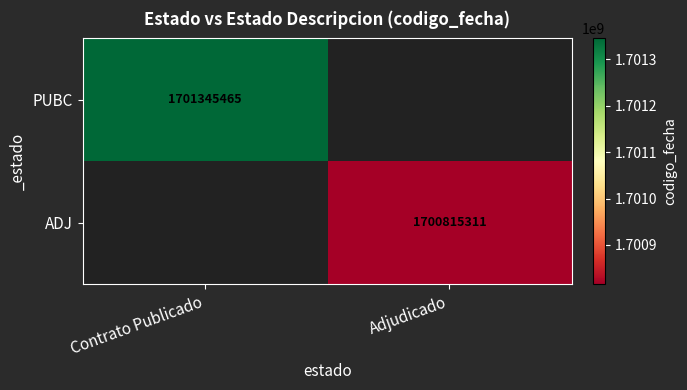

Is it true that PUBC equals 1701345465 at Contrato Publicado?

True